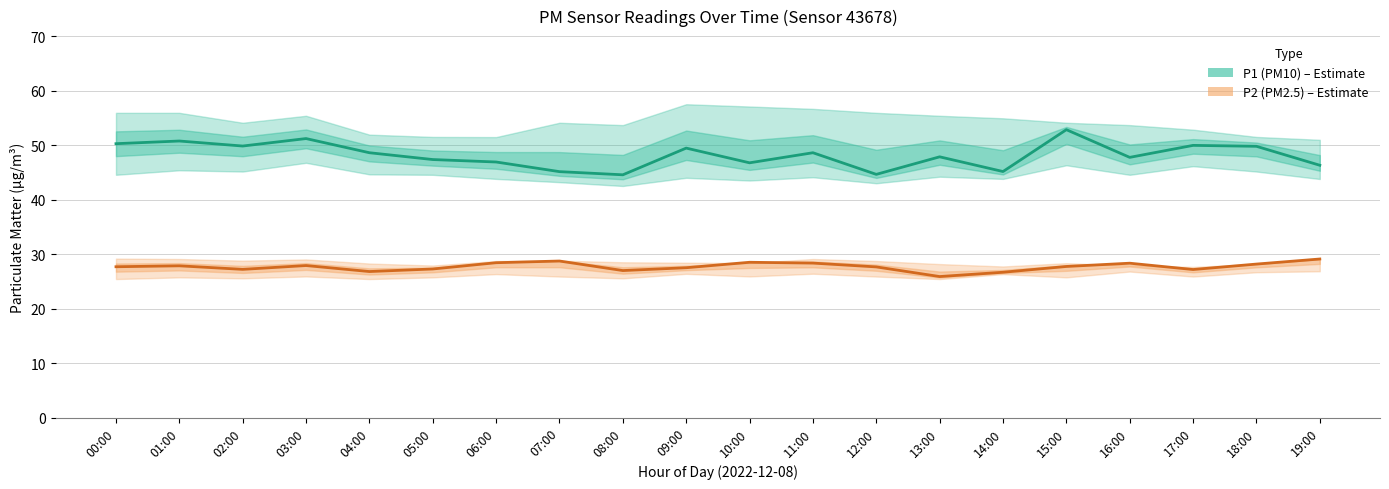

Reading right to left, transcribe all the data shown in this chart.

P1 (PM10): 19:00=46.3	18:00=49.8	17:00=50.0	16:00=47.8	15:00=52.8	14:00=45.1	13:00=47.9	12:00=44.6	11:00=48.6	10:00=46.8	09:00=49.5	08:00=44.5	07:00=45.1	06:00=46.9	05:00=47.4	04:00=48.6	03:00=51.2	02:00=49.8	01:00=50.8	00:00=50.3
P2 (PM2.5): 19:00=29.1	18:00=28.2	17:00=27.2	16:00=28.3	15:00=27.7	14:00=26.7	13:00=25.9	12:00=27.6	11:00=28.4	10:00=28.5	09:00=27.5	08:00=27.0	07:00=28.7	06:00=28.4	05:00=27.3	04:00=26.8	03:00=27.9	02:00=27.2	01:00=27.9	00:00=27.7